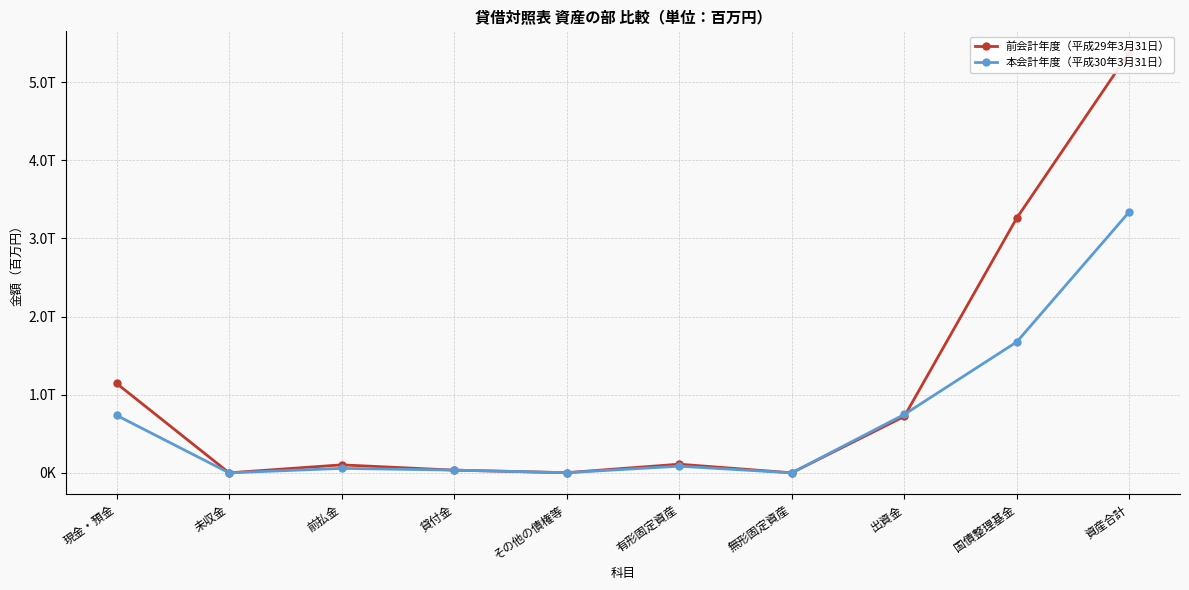

How many lines are shown in the chart?

2